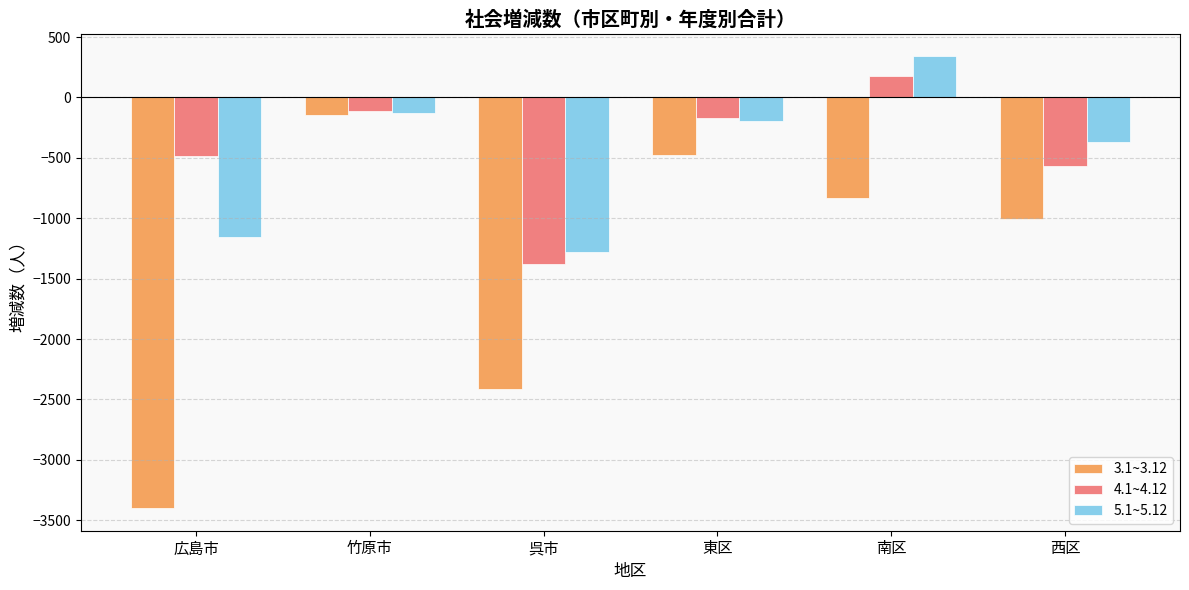

How many values in 5.1~5.12 are above zero?

1